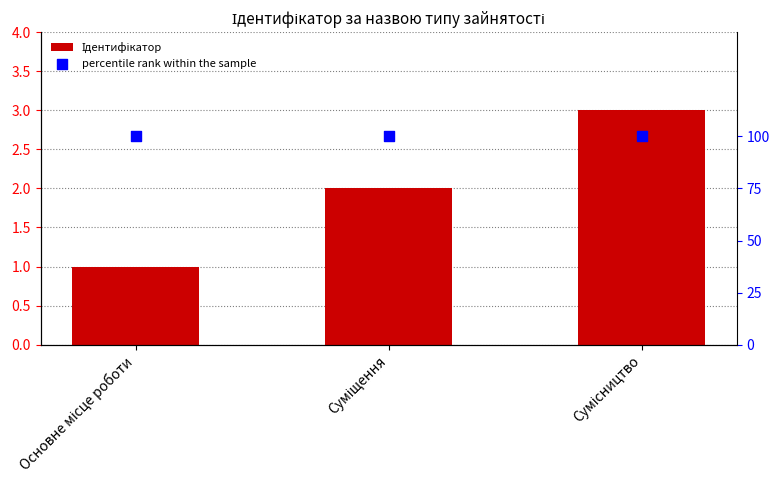

What are all the series names shown in the legend?

Ідентифікатор, percentile rank within the sample